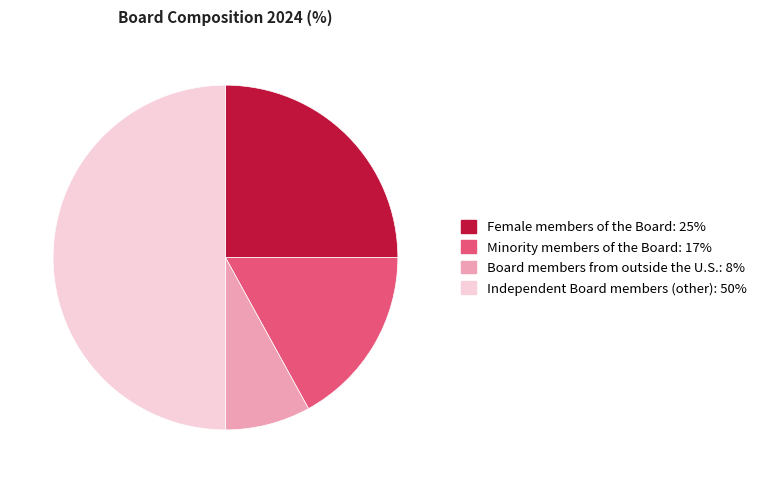

How many segments does this pie chart have?

4